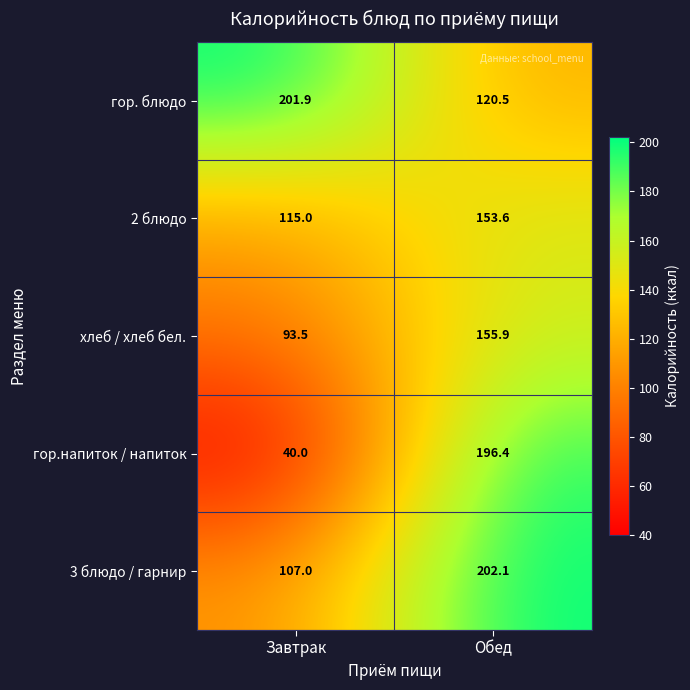

What is the spread (max minus min) of values at Завтрак?

161.9